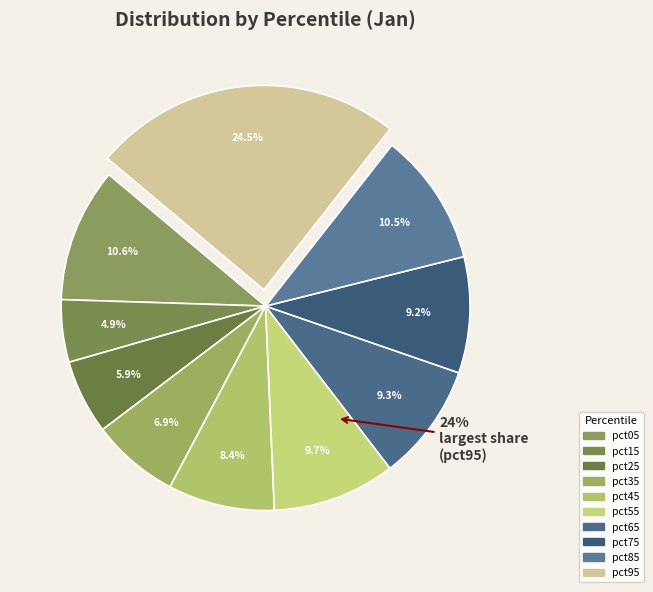

To the nearest percent, what portion does pct65 represent?

9%